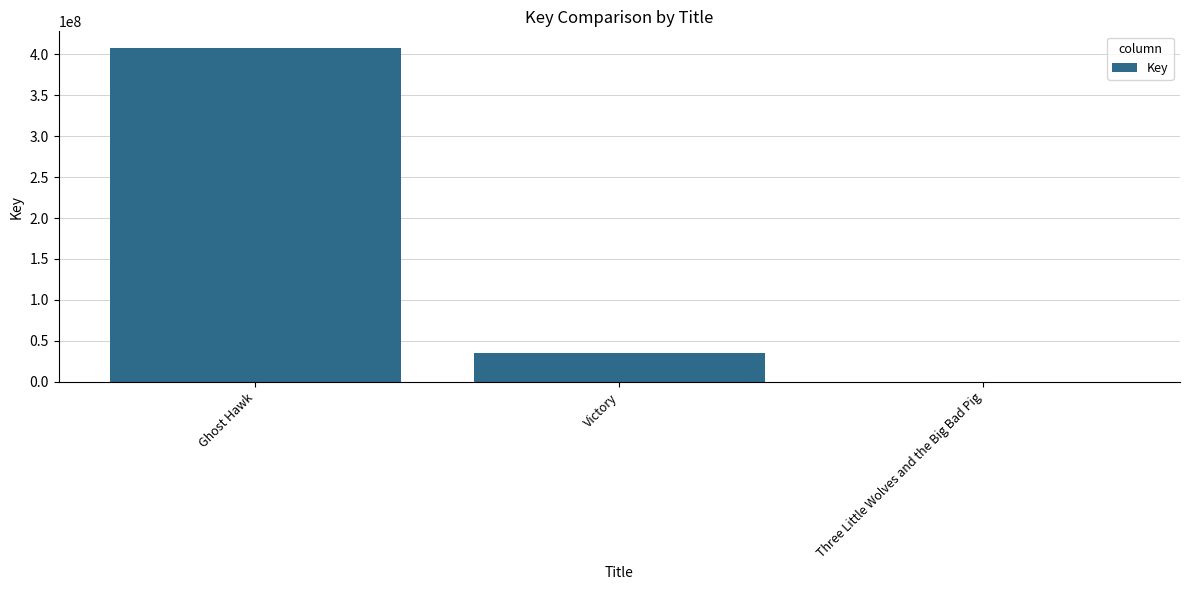

What is the greatest value displayed?

407602510